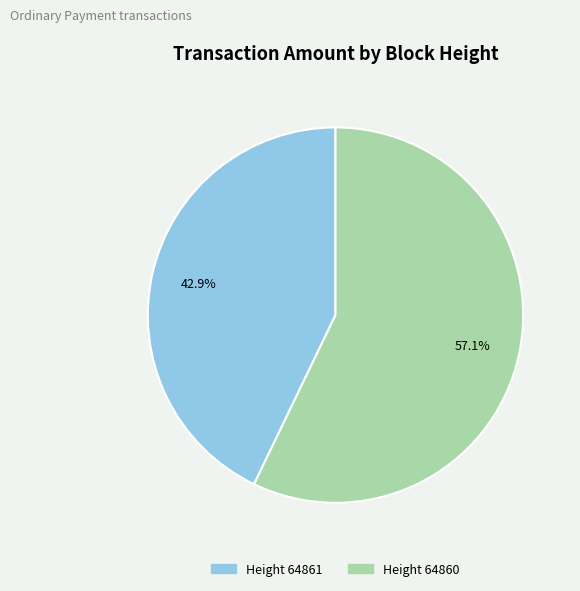

Which slice is the largest?

Height 64860